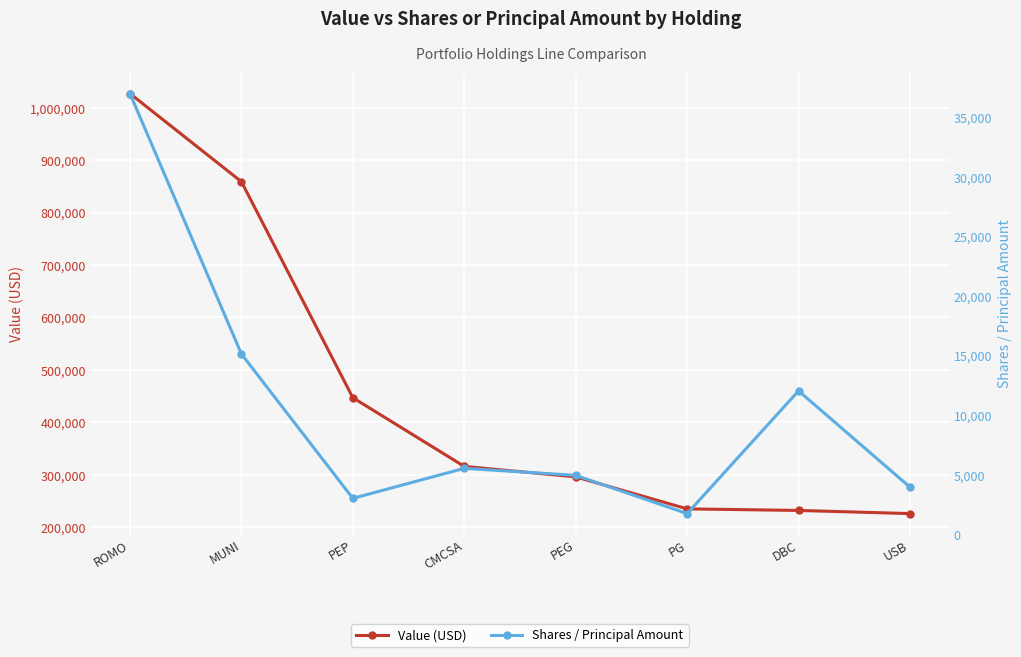

True or false: Value (USD) and Shares / Principal Amount intersect in this chart.

False